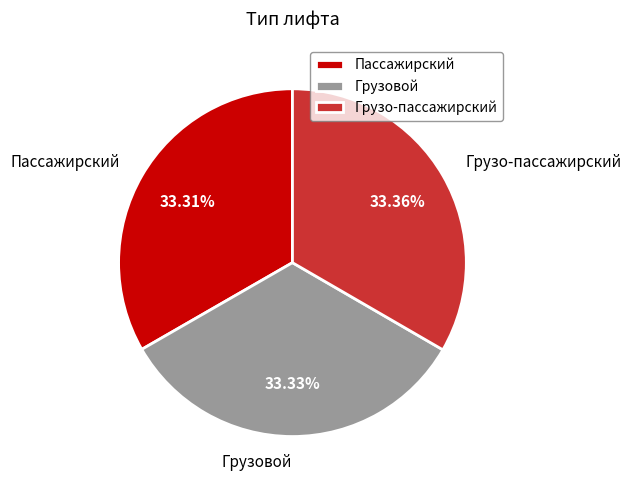

What is the ratio of the value at Пассажирский to the value at Грузовой?

1.0